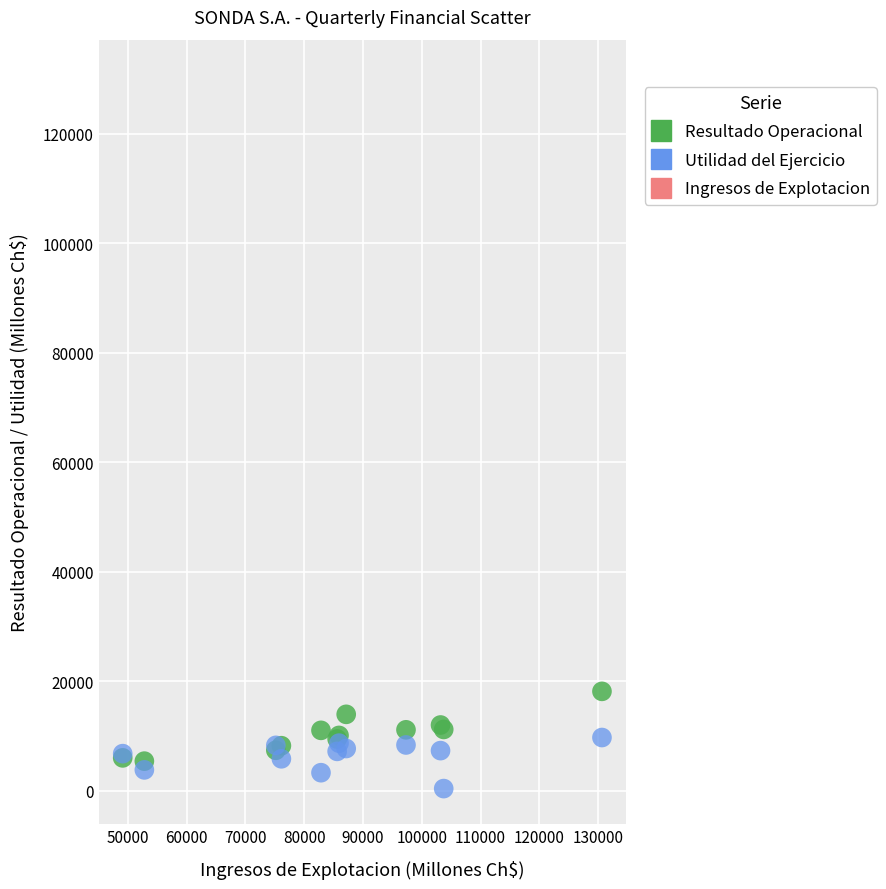

Which series has the widest spread of Y values?

Ingresos de Explotacion